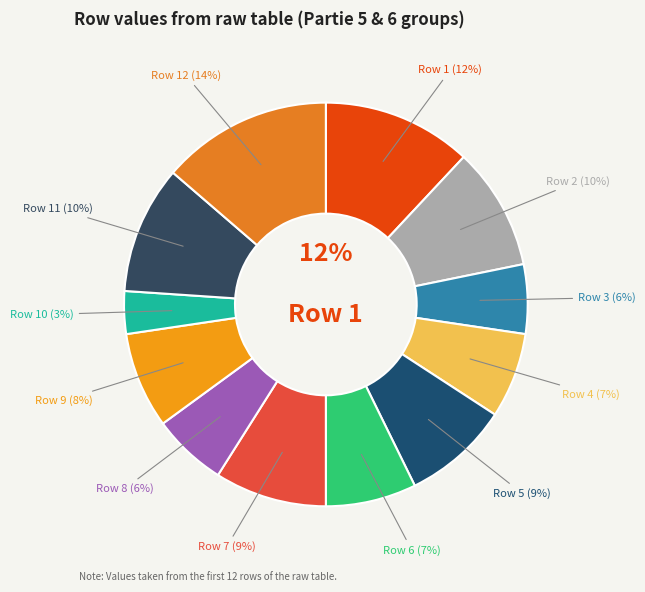

To the nearest percent, what is the combined percentage of 10 and 4?

10%